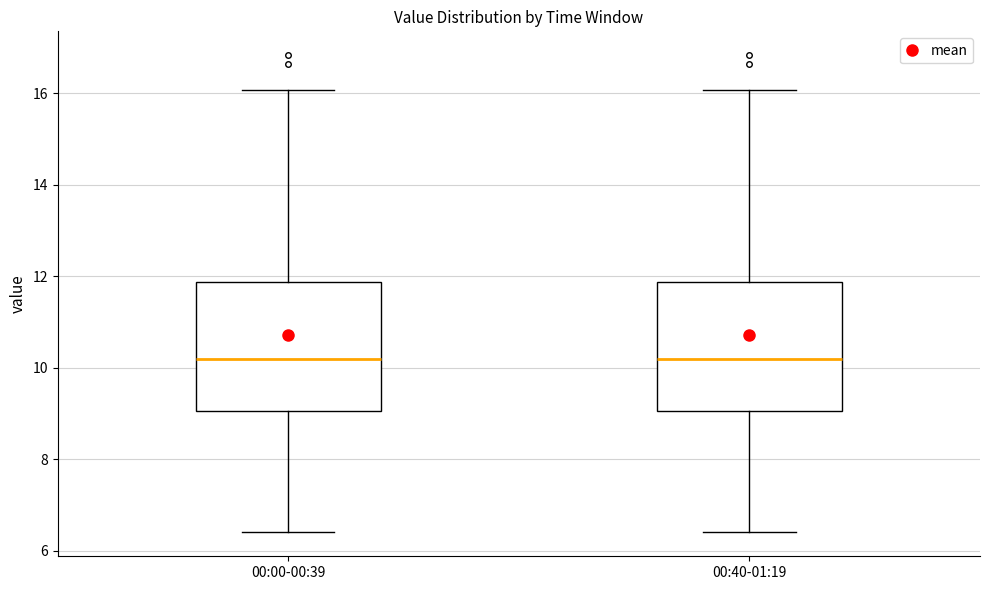

Reading left to right, read every box against the y-axis: the position of its median line, the range the box covers, and the ends of its whiskers. The values are not printed on the chart, so give them approximately, as read against the axis.

00:00-00:39: median 10.2, box 9.0 to 11.8, whiskers 6.4 to 16.0
00:40-01:19: median 10.2, box 9.0 to 11.8, whiskers 6.4 to 16.0